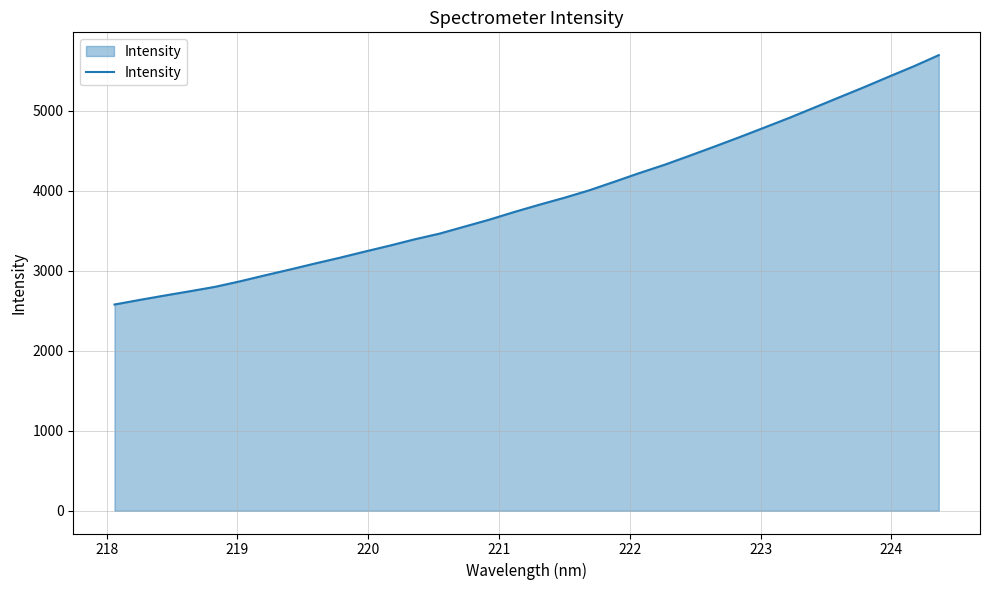

What is the smallest value displayed?

2577.4